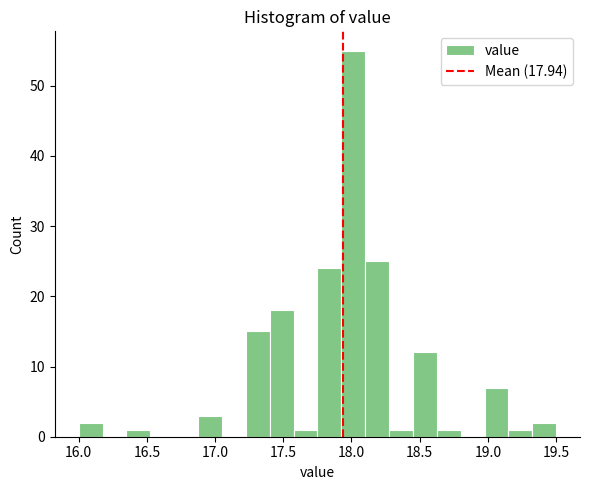

Around what value on the x-axis is the tallest bar? Give the approximate position of its centre, as read against the axis.

18.00